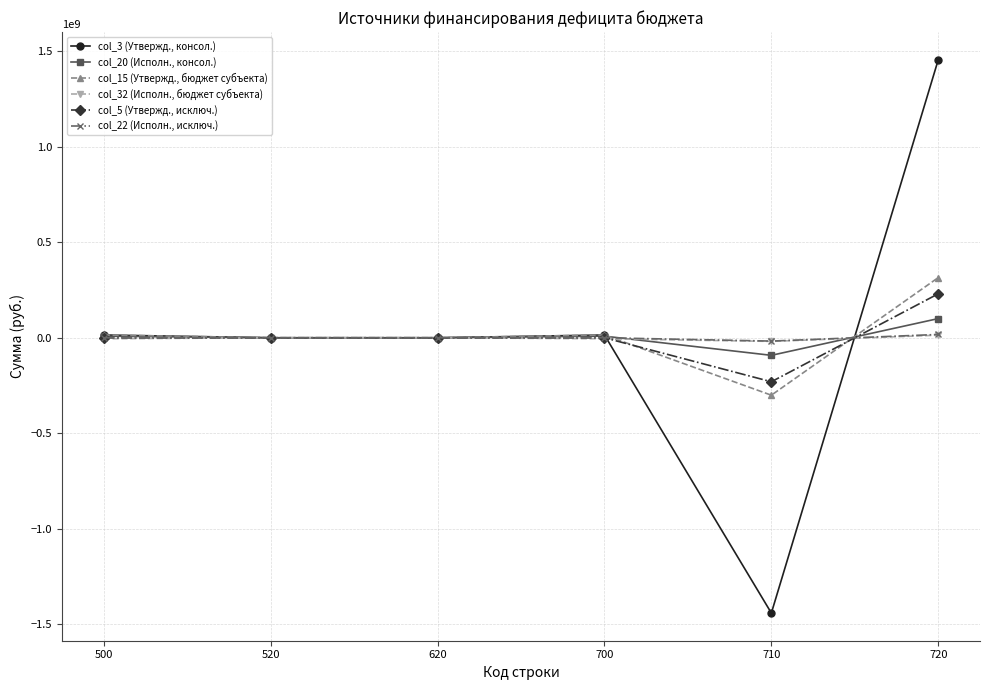

What is the maximum value shown in the chart?

1455783197.3